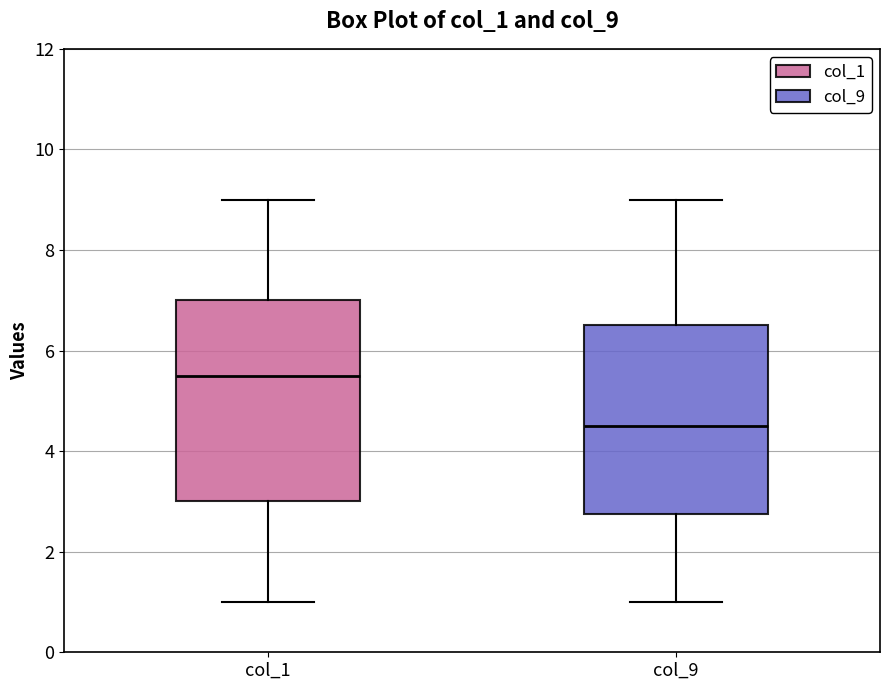

Reading left to right, read every box against the y-axis: the position of its median line, the range the box covers, and the ends of its whiskers. The values are not printed on the chart, so give them approximately, as read against the axis.

col_1: median 5.6, box 3.0 to 7.0, whiskers 1.0 to 9.0
col_9: median 4.6, box 2.8 to 6.6, whiskers 1.0 to 9.0